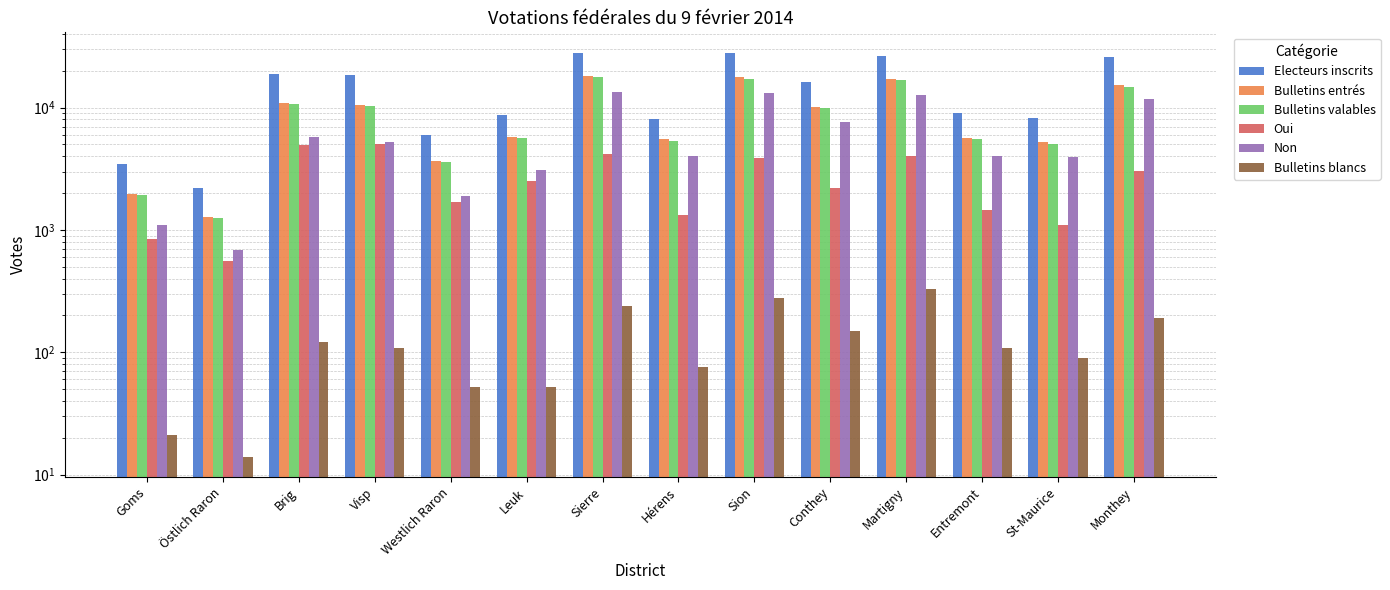

What are all the series names shown in the legend?

Electeurs inscrits, Bulletins entrés, Bulletins valables, Oui, Non, Bulletins blancs